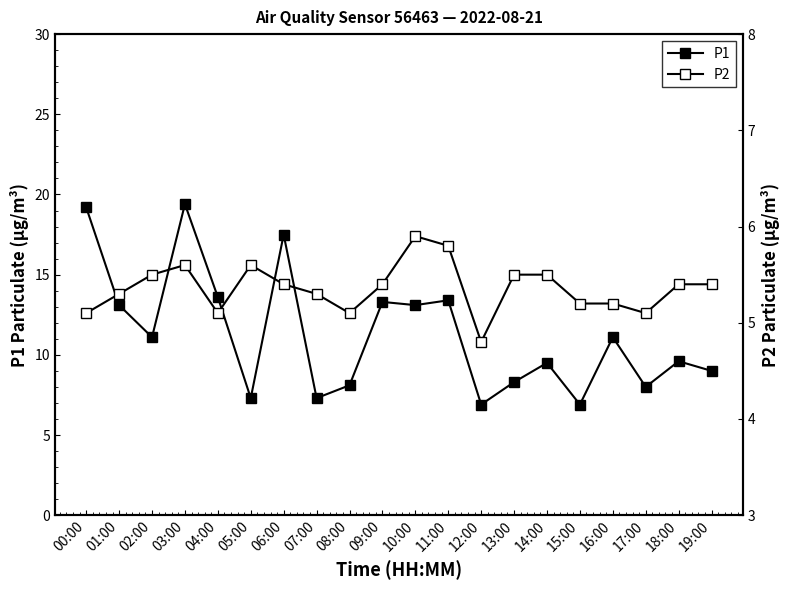

What is the spread (max minus min) of values at 04:00?

8.5